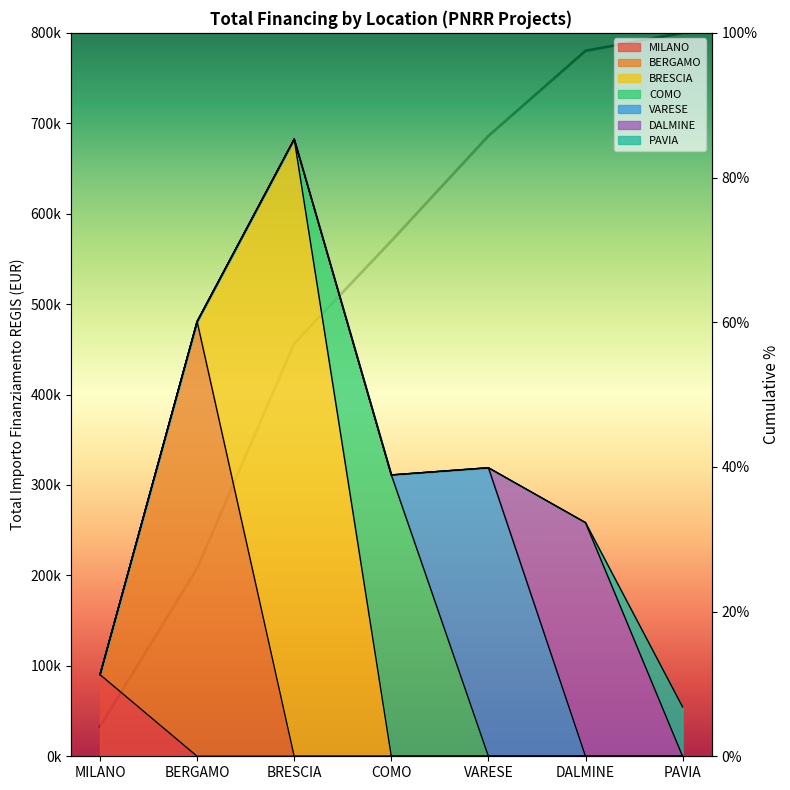

Which category has the highest value across all series?

PAVIA